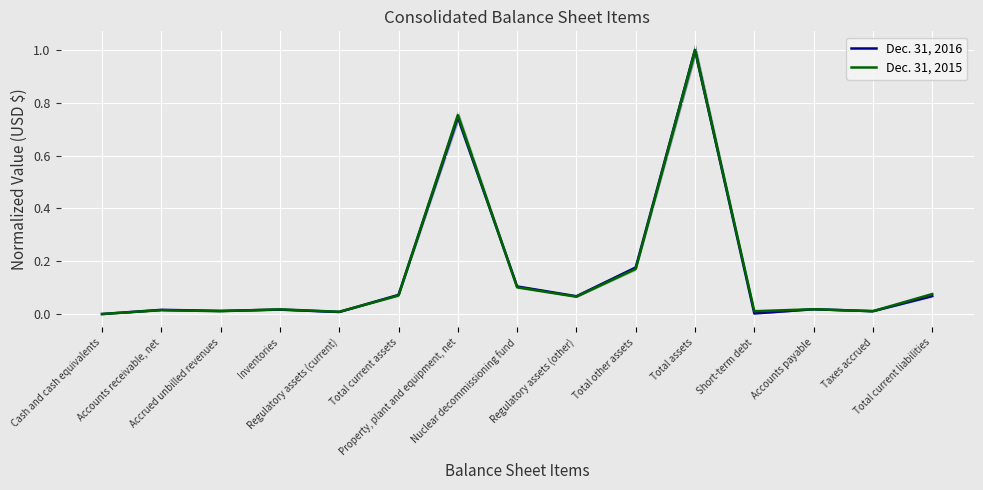

The Dec. 31, 2015 series shows 0.0 at Accounts receivable, net. True or false?

False